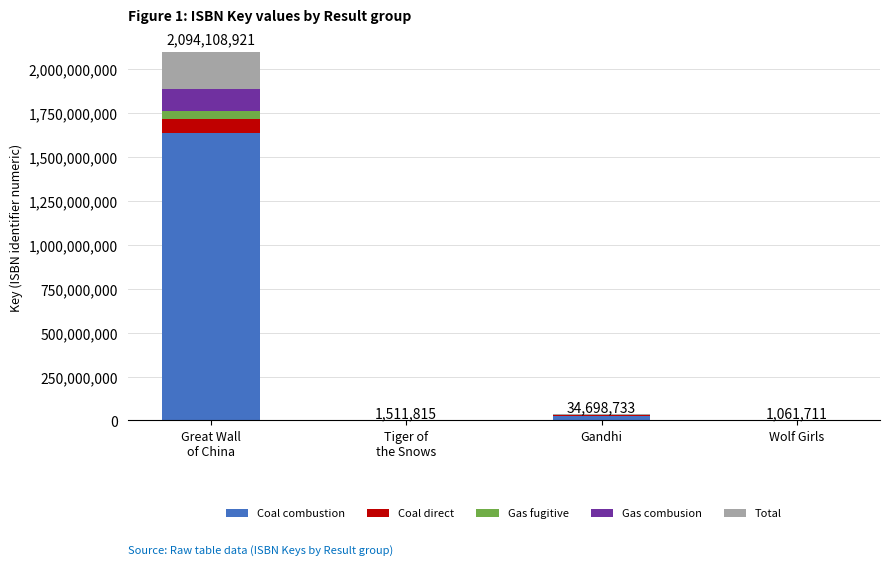

What is the maximum value for Coal combustion?

1633404958